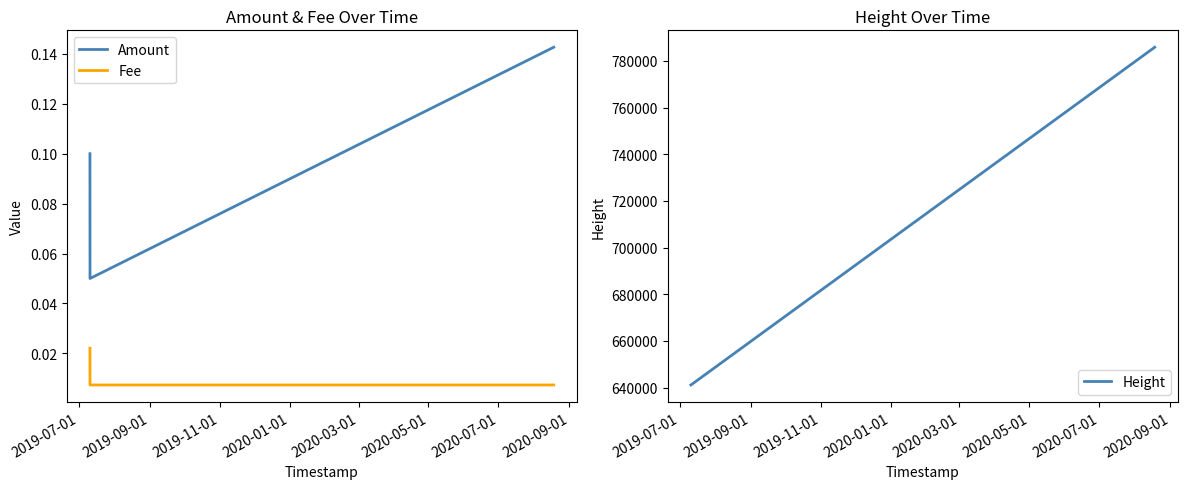

What is the minimum value for Height?

641095